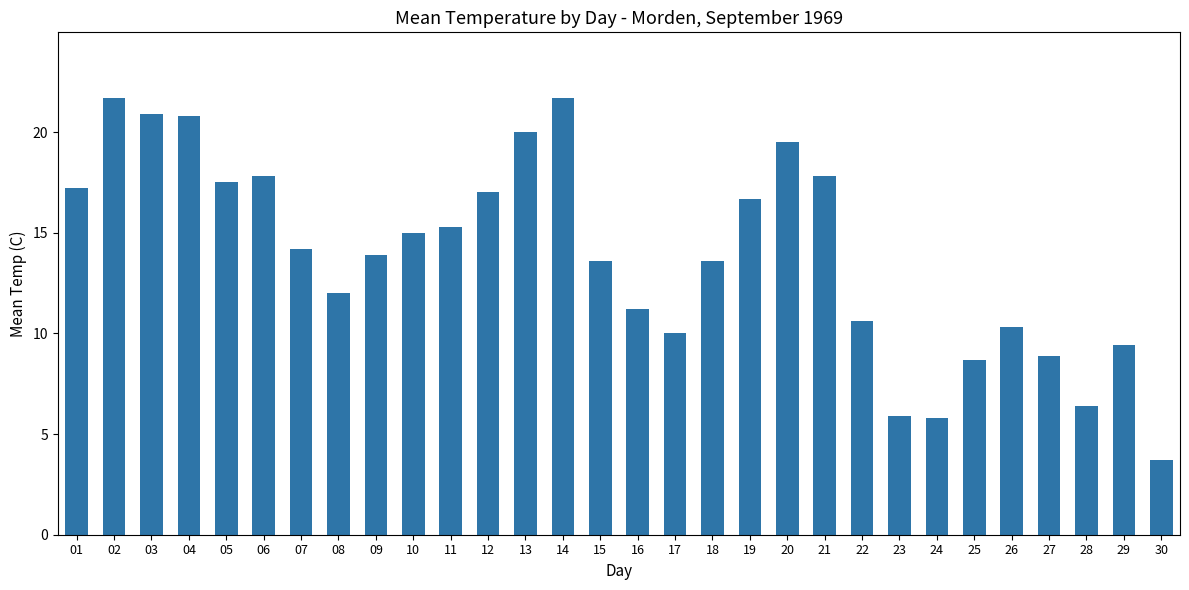

Is it true that the value at 29 is 3.5?

False